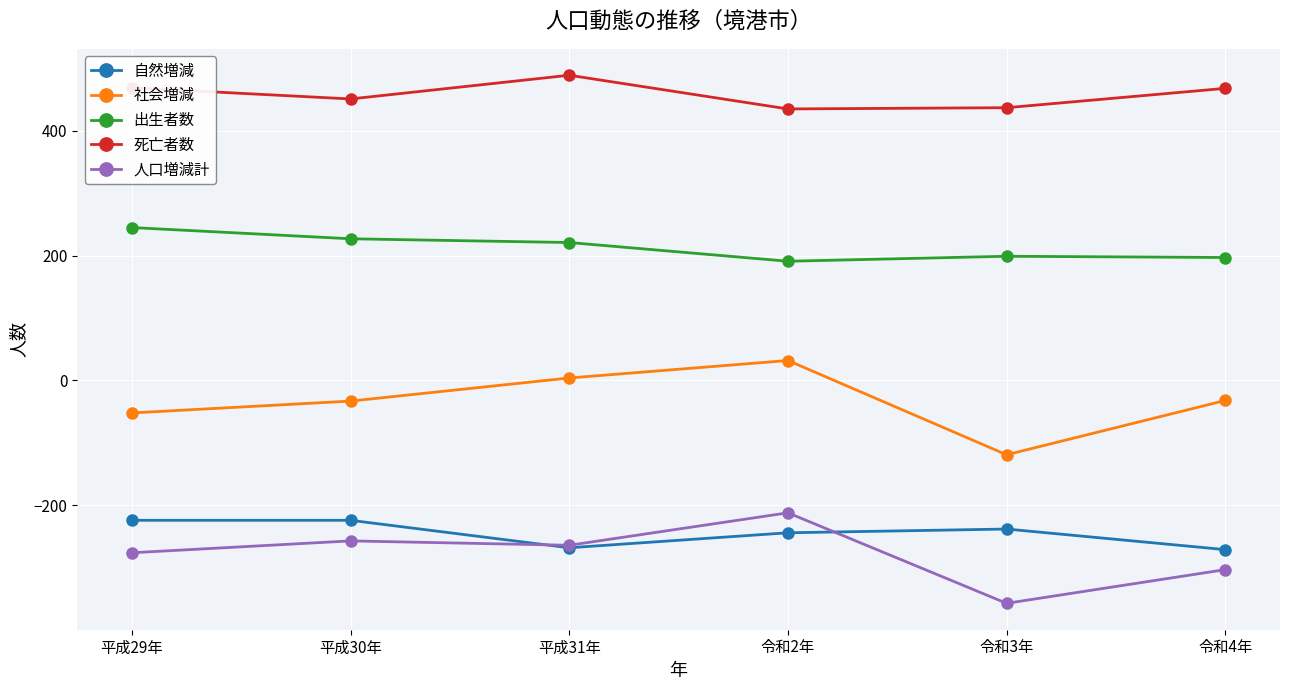

Which series has the widest spread of values?

社会増減